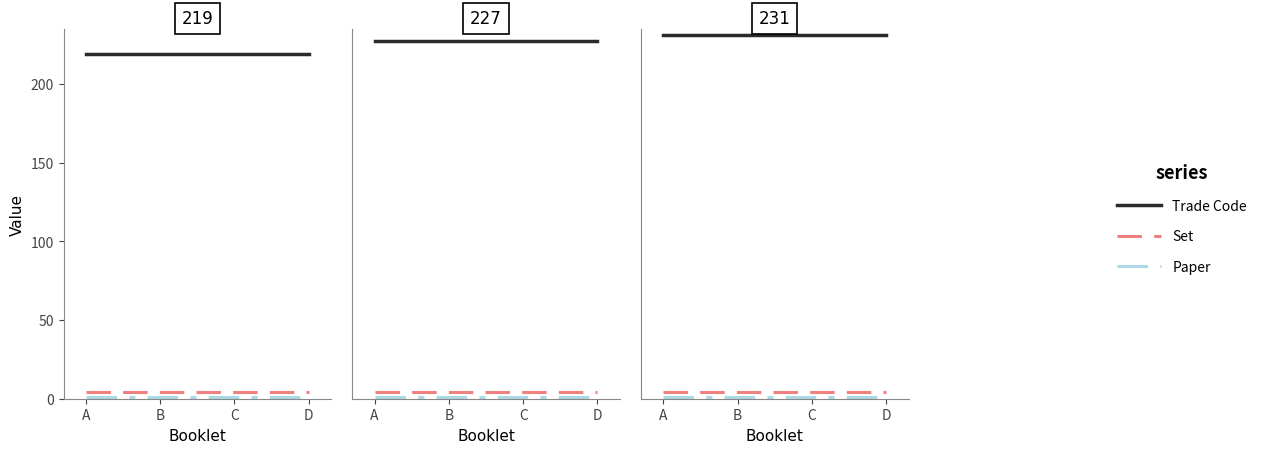

The Paper series shows 2 at B. True or false?

False